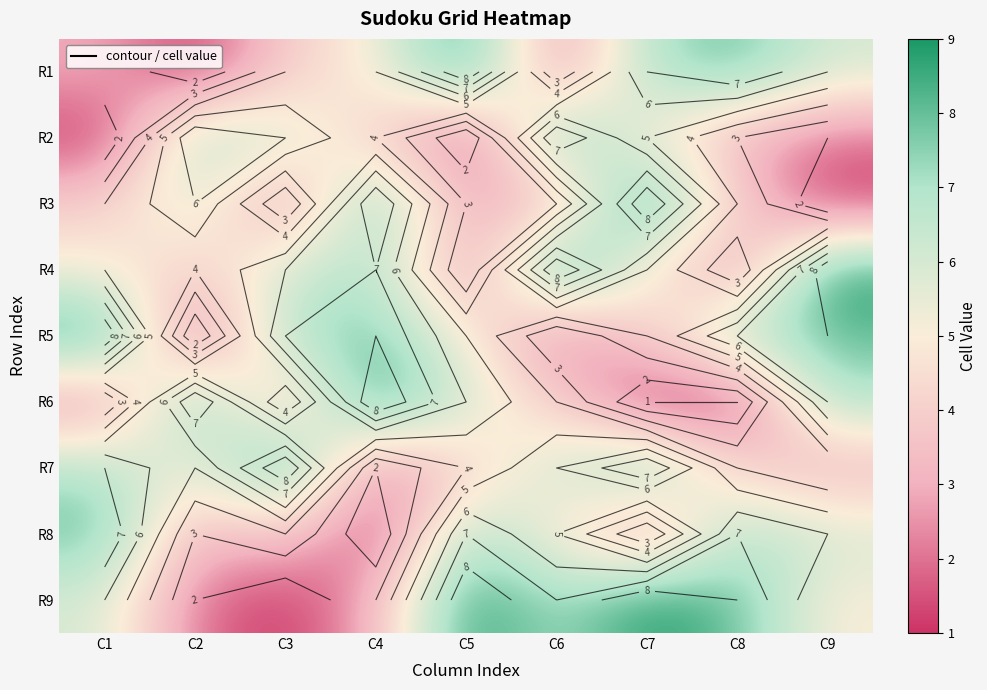

What is the greatest value displayed?

9